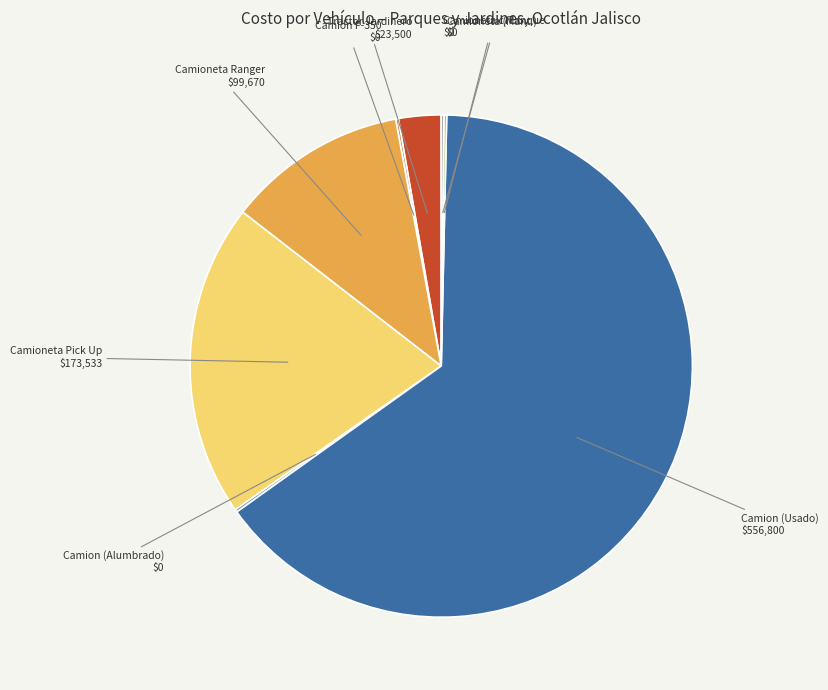

Does any single category account for the majority?

Yes